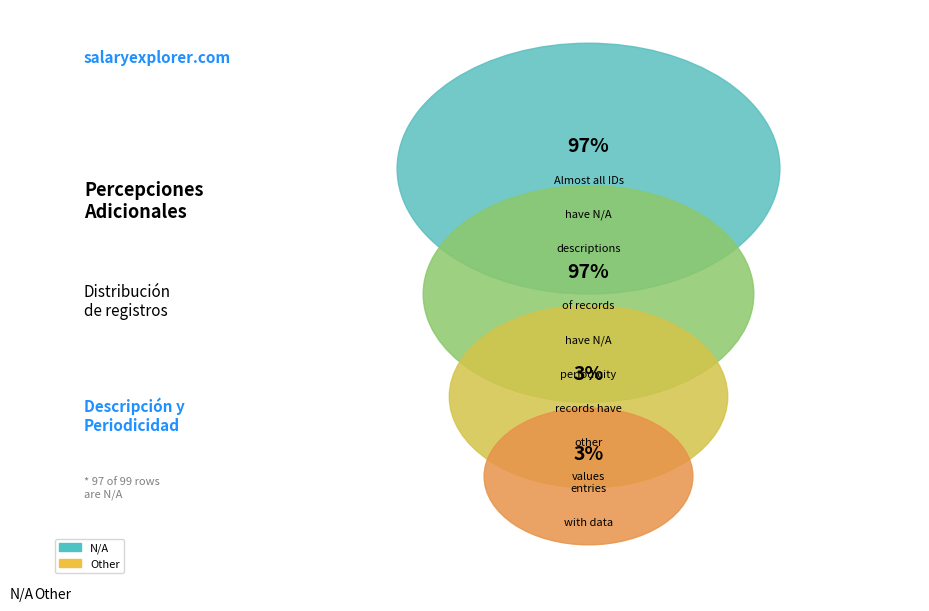

Combined, do N/A and Other account for over 50%?

Yes